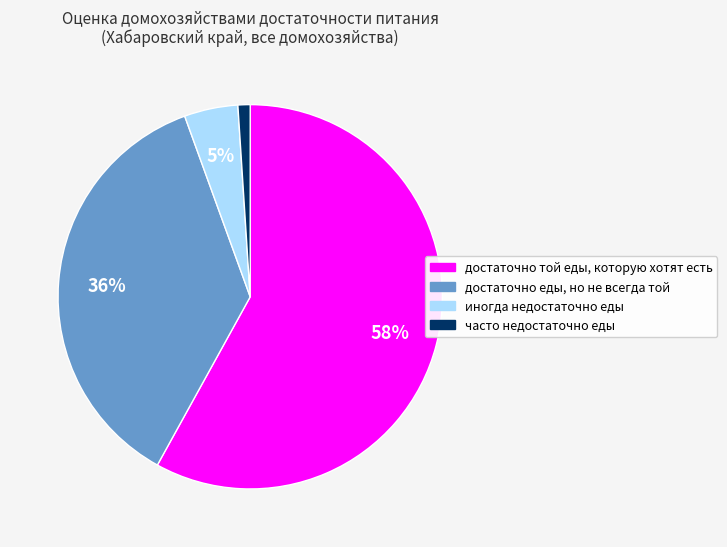

Does часто недостаточно еды represent more than half of the total?

No